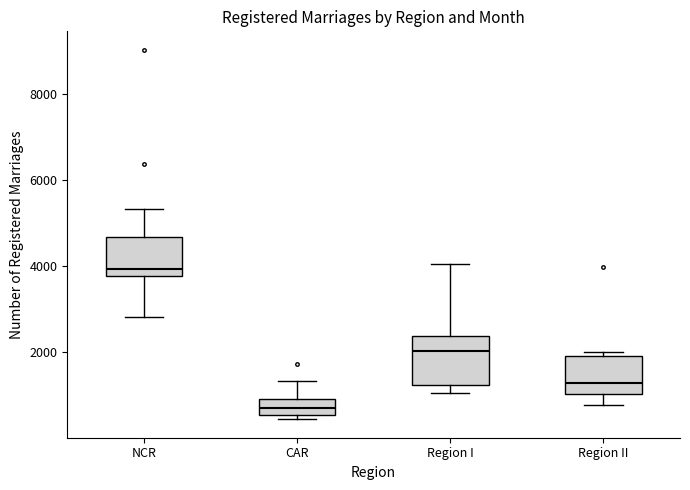

Reading left to right, transcribe this box plot: for each box, give where its median line is, the range the box spans, and where its two whiskers end, as read against the y-axis. The values are not printed on the chart, so give them approximately, as read against the axis.

NCR: median 4000, box 3800 to 4600, whiskers 2800 to 5400
CAR: median 800, box 600 to 1000, whiskers 400 to 1400
Region I: median 2000, box 1200 to 2400, whiskers 1000 to 4000
Region II: median 1200, box 1000 to 2000, whiskers 800 to 2000 (just above the box's upper edge)